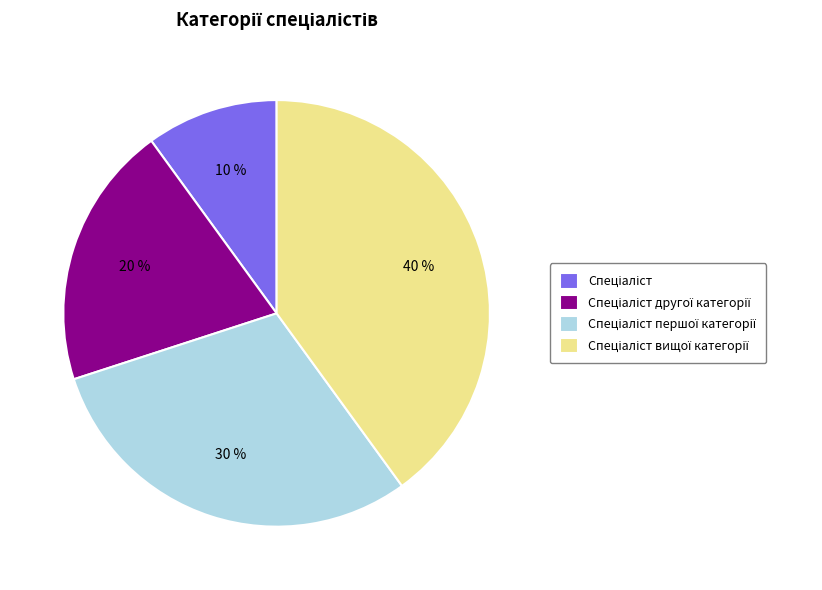

How many slices are in this pie chart?

4